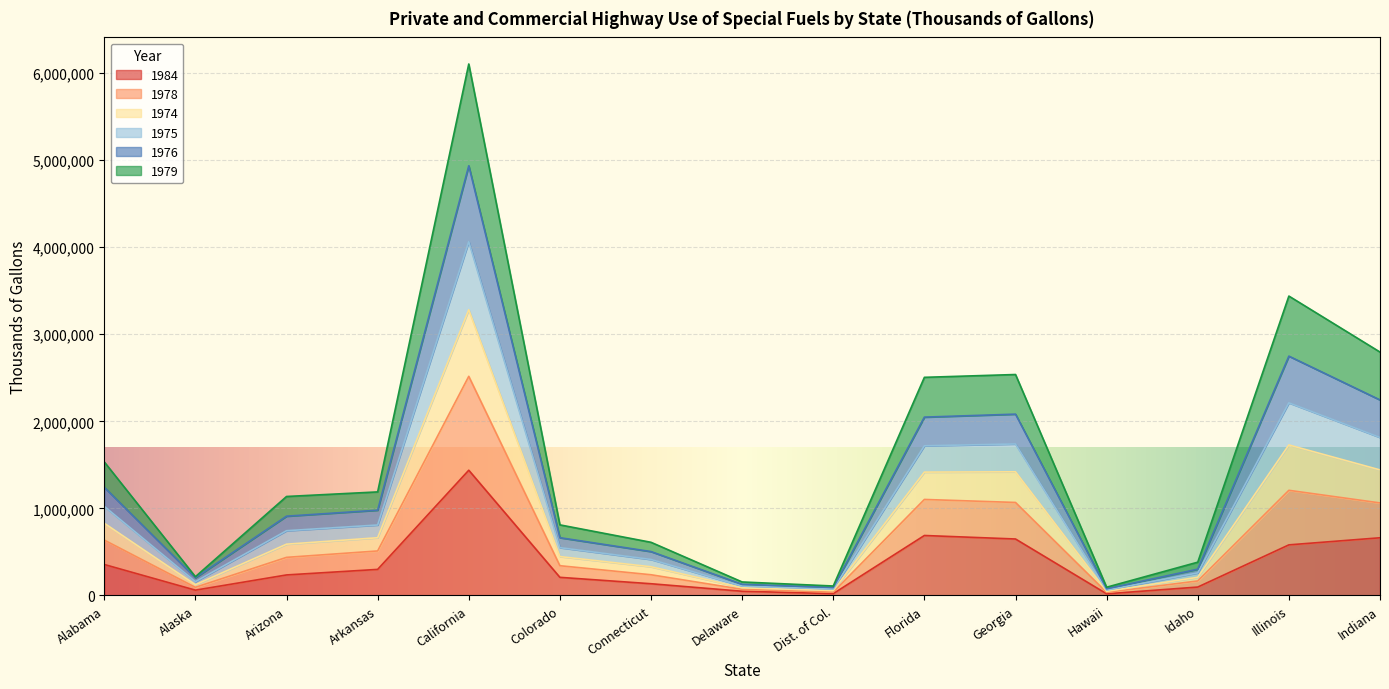

Which category has the highest value in the 1984 series?

California